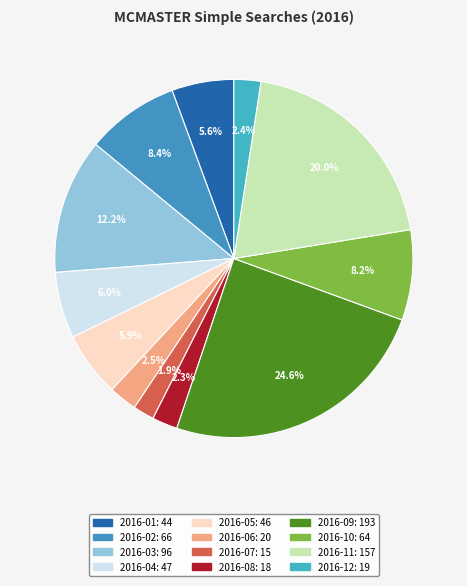

Which category has the biggest portion of the pie?

2016-09